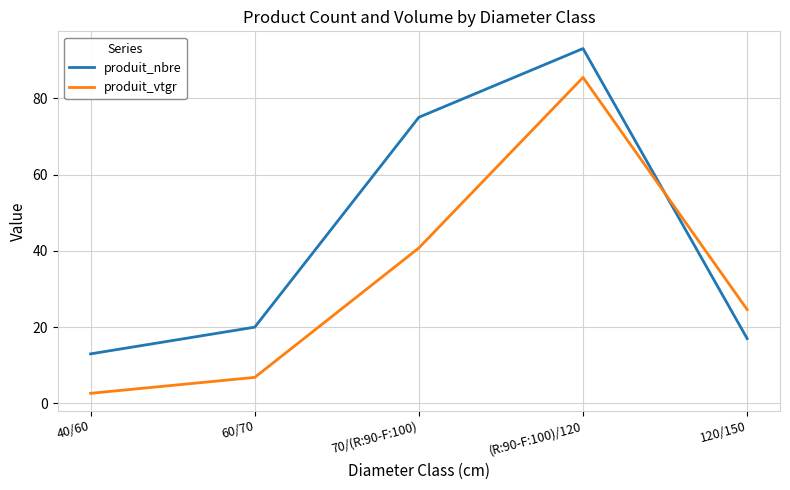

Reading left to right, what are all the values shown in this chart?

produit_nbre: 13.0	20.0	75.0	93.0	17.0
produit_vtgr: 2.7	6.8	40.8	85.4	24.6